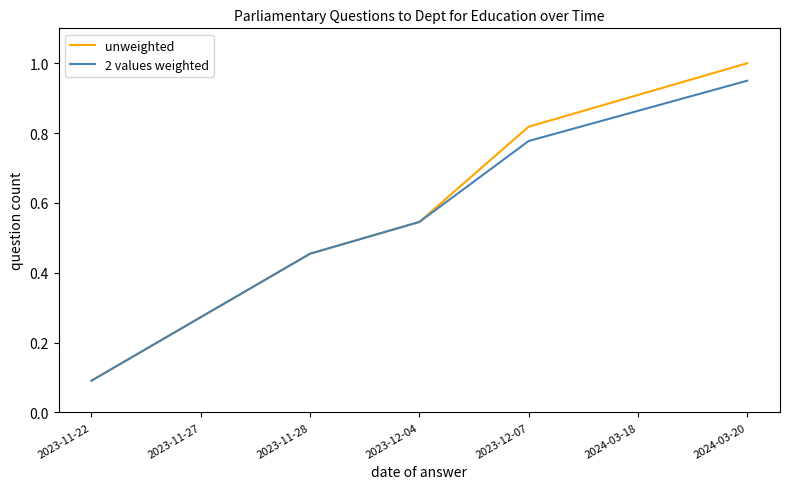

What is the average value of the unweighted series?

0.6